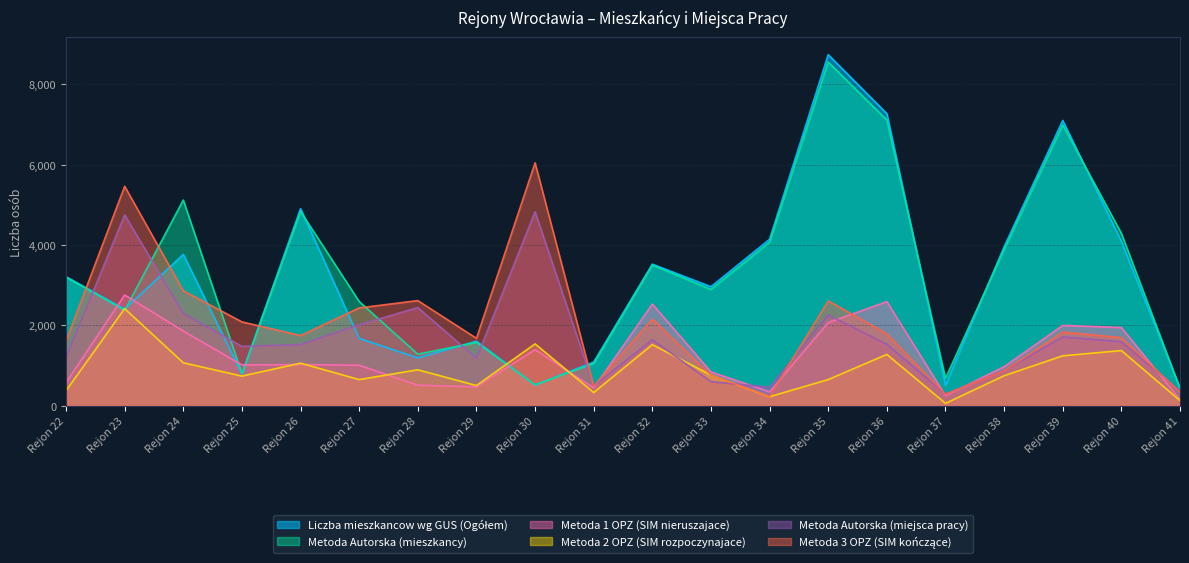

The value of Metoda Autorska (miejsca pracy) at Rejon 24 is 2296. True or false?

True